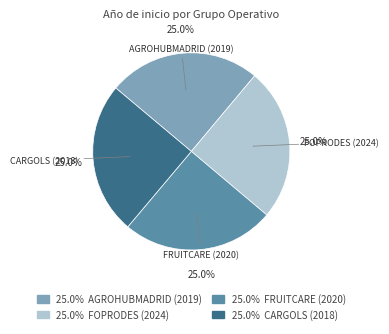

Approximately how many times larger is the value at FRUITCARE (2020) compared to AGROHUBMADRID (2019)?

1.0